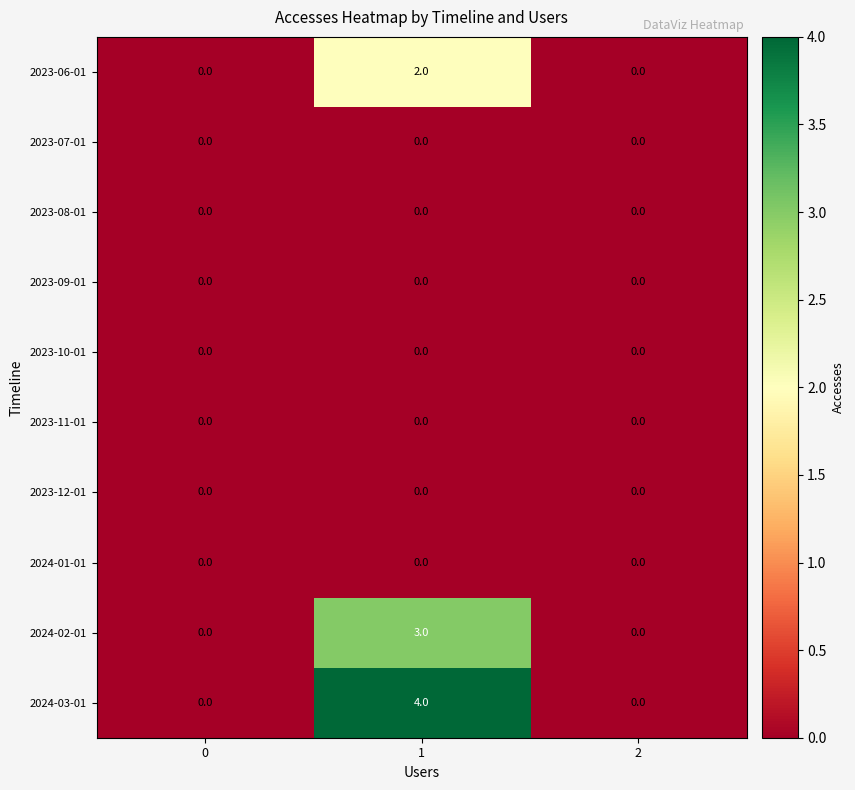

Which series has the largest total across all categories?

2024-03-01